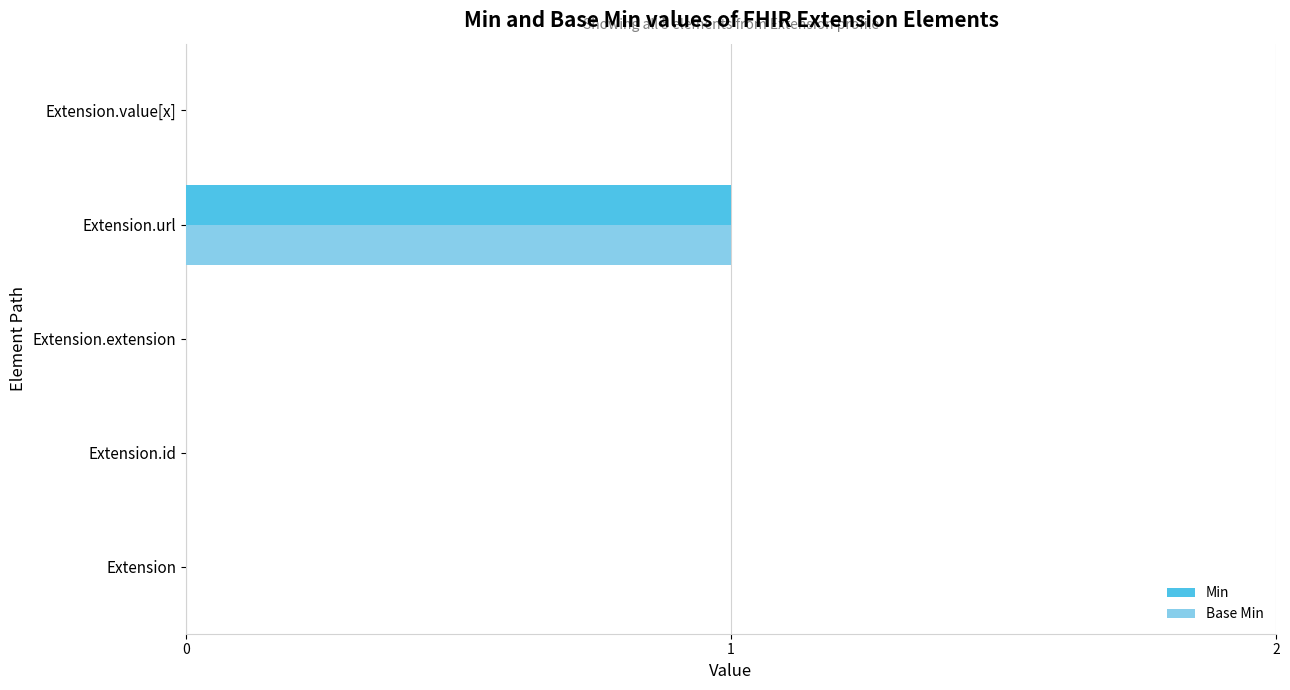

True or false: Min has a value of 0 at Extension.extension.

True